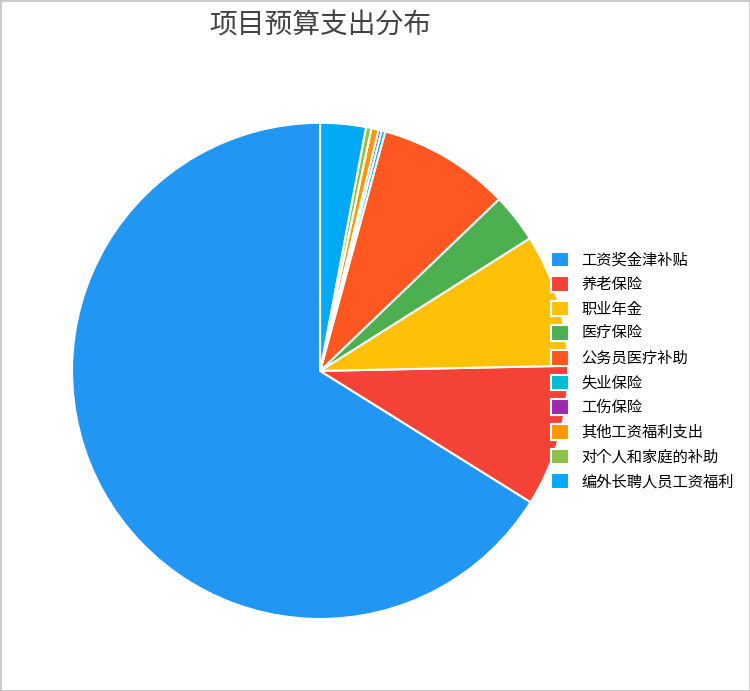

Combined, what portion of the pie is 职业年金 and 工资奖金津补贴?

74.8%